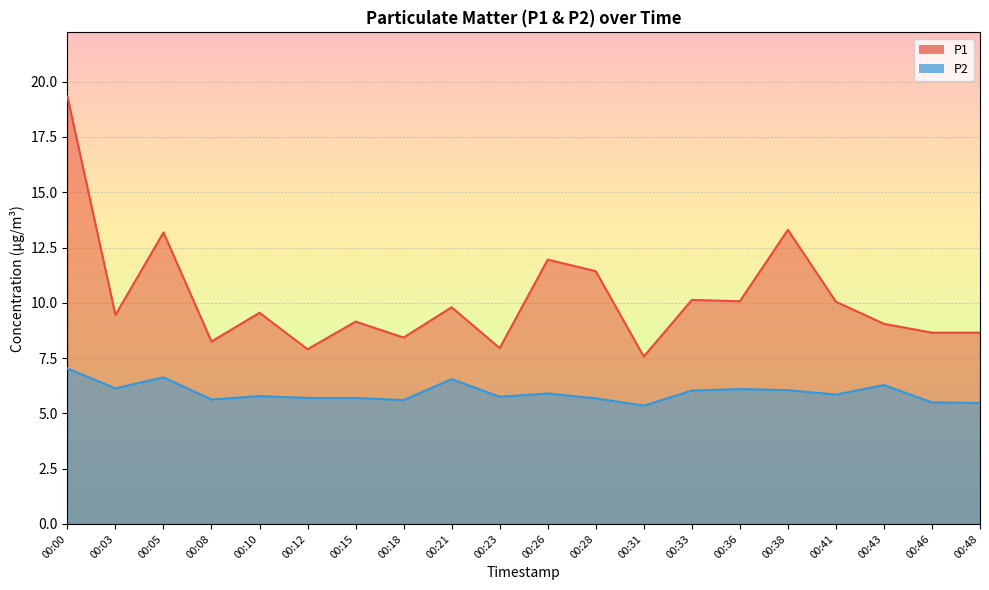

What are all the series names shown in the legend?

P1, P2